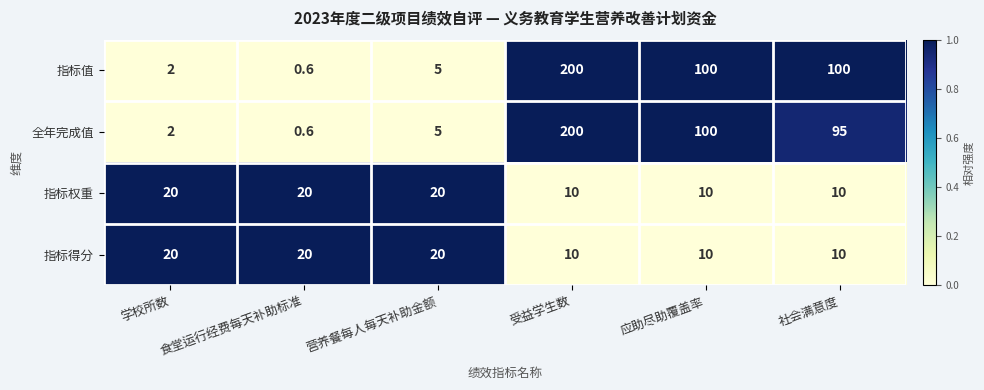

At which label does 全年完成值 first exceed 95?

受益学生数